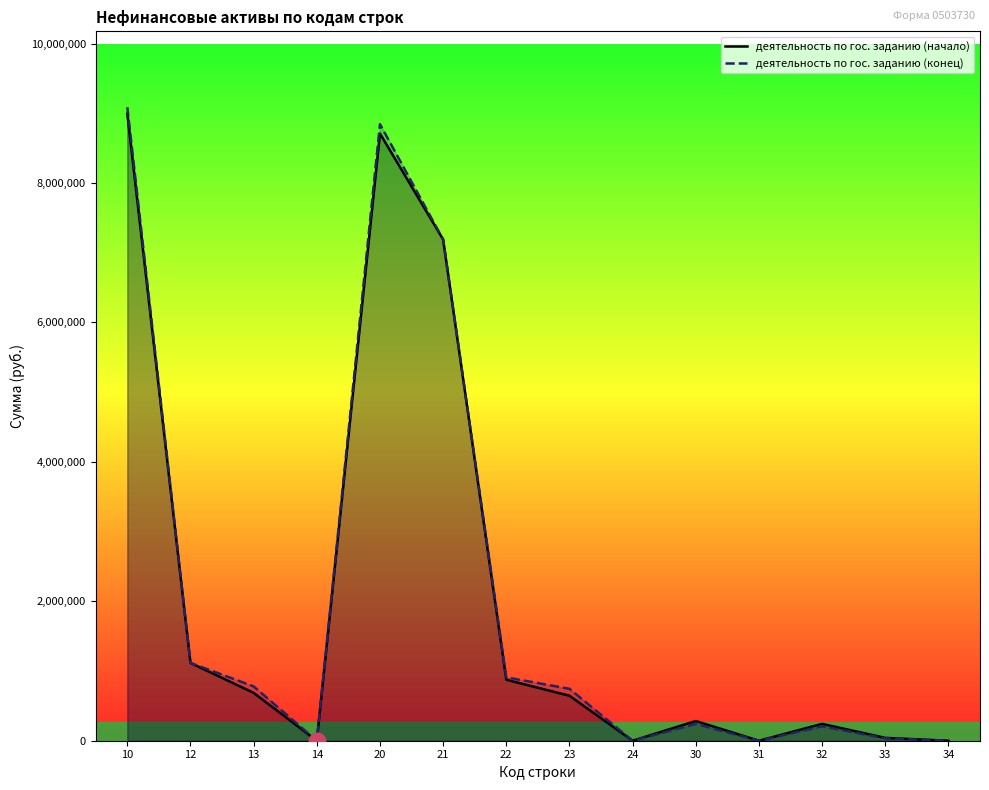

At which category does деятельность по гос. заданию (конец) reach its first local peak?

20